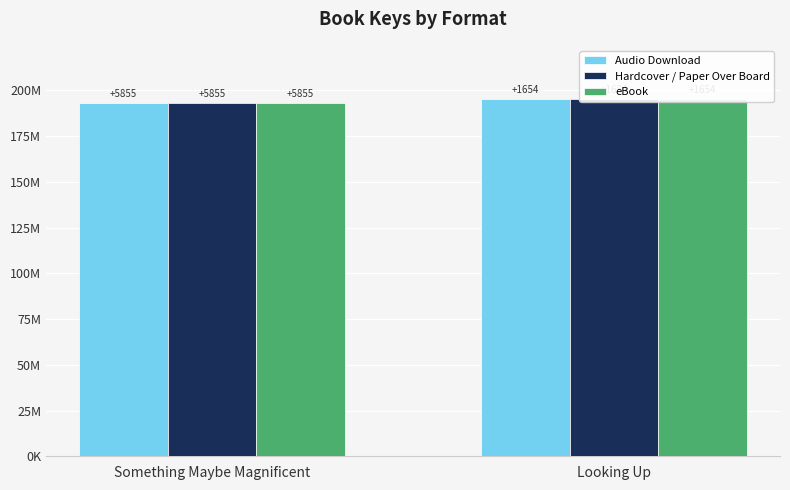

Which series has the largest total across all categories?

Audio Download